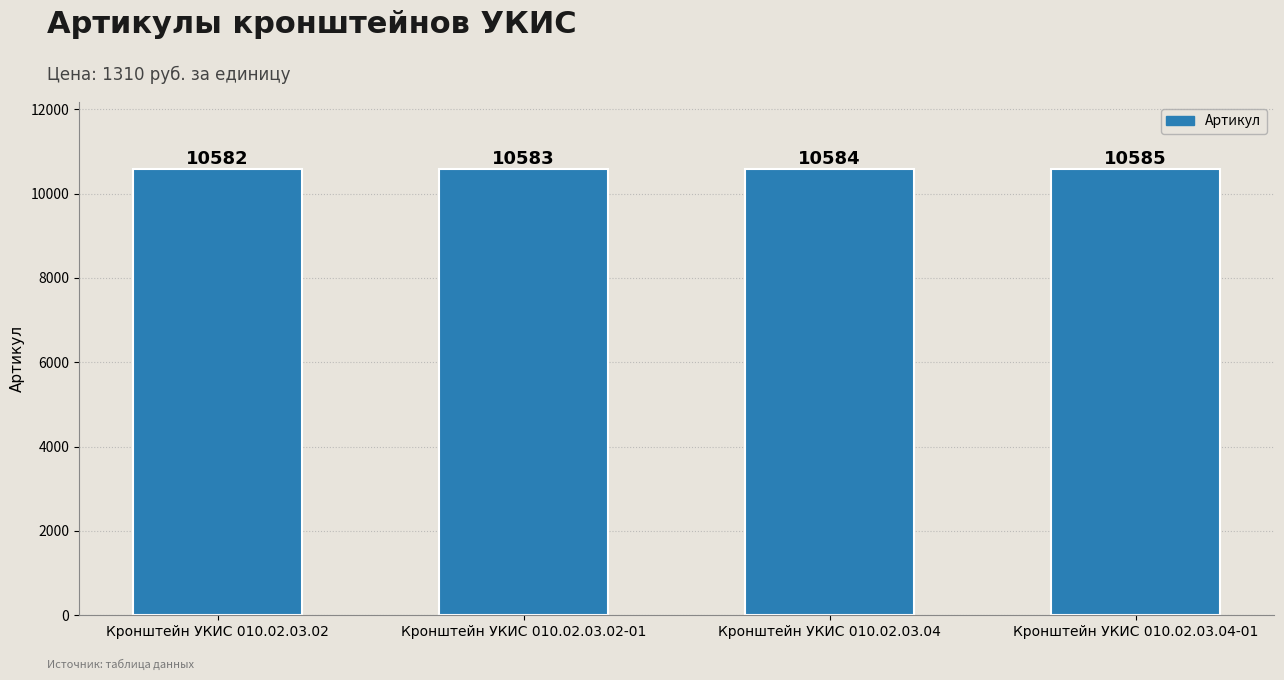

The chart shows a value of 15973 at Кронштейн УКИС 010.02.03.04. True or false?

False